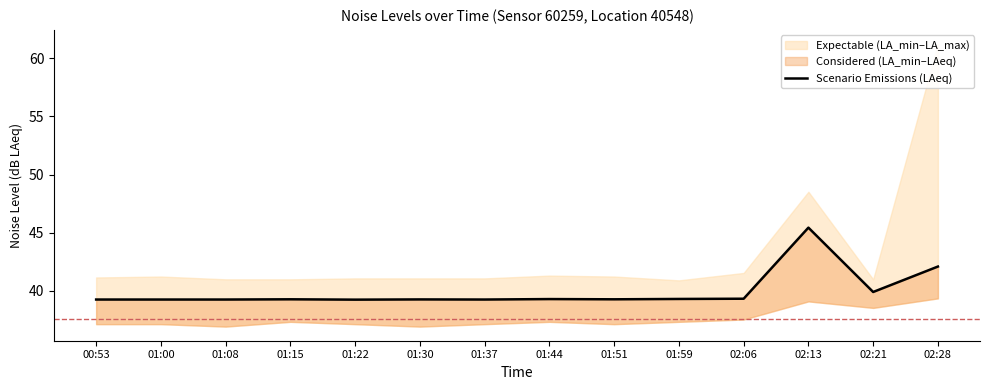

What is the greatest value displayed?

45.4